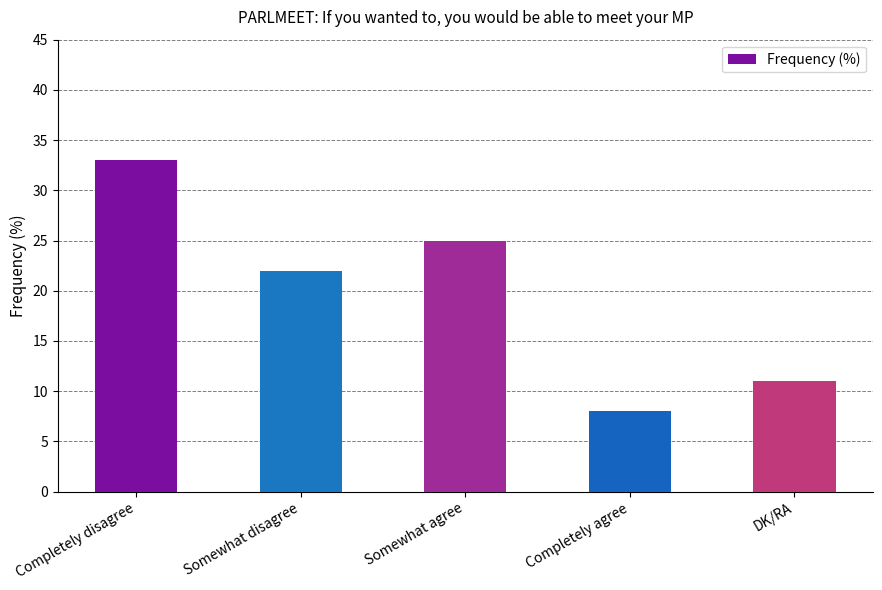

What value does the data have at Somewhat disagree?

22